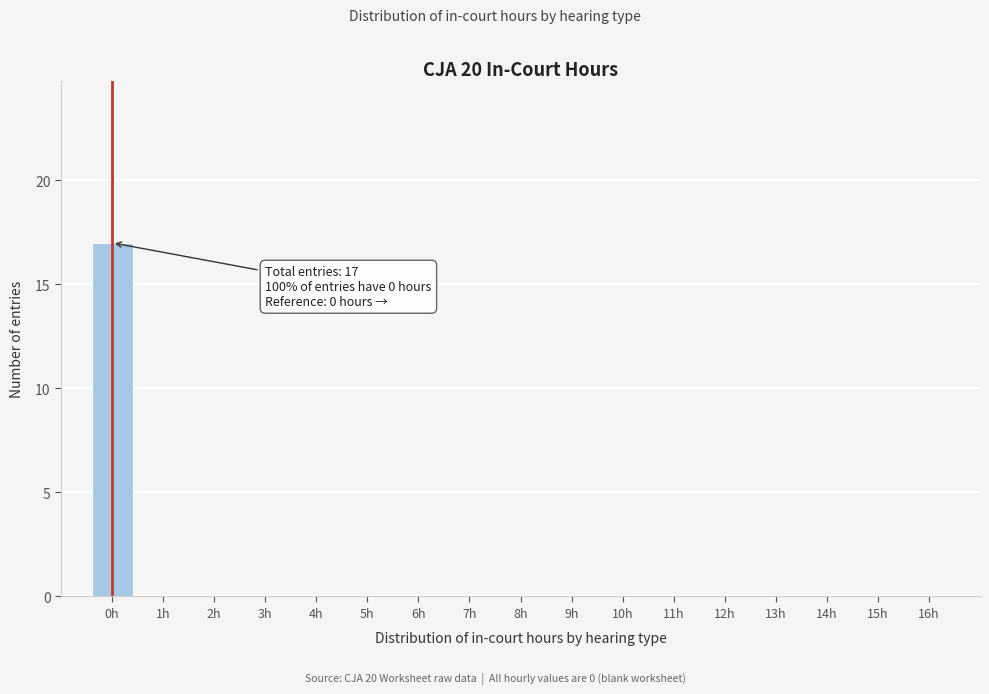

Over which range of the x-axis is the bar tallest?

-0.5 to 0.5